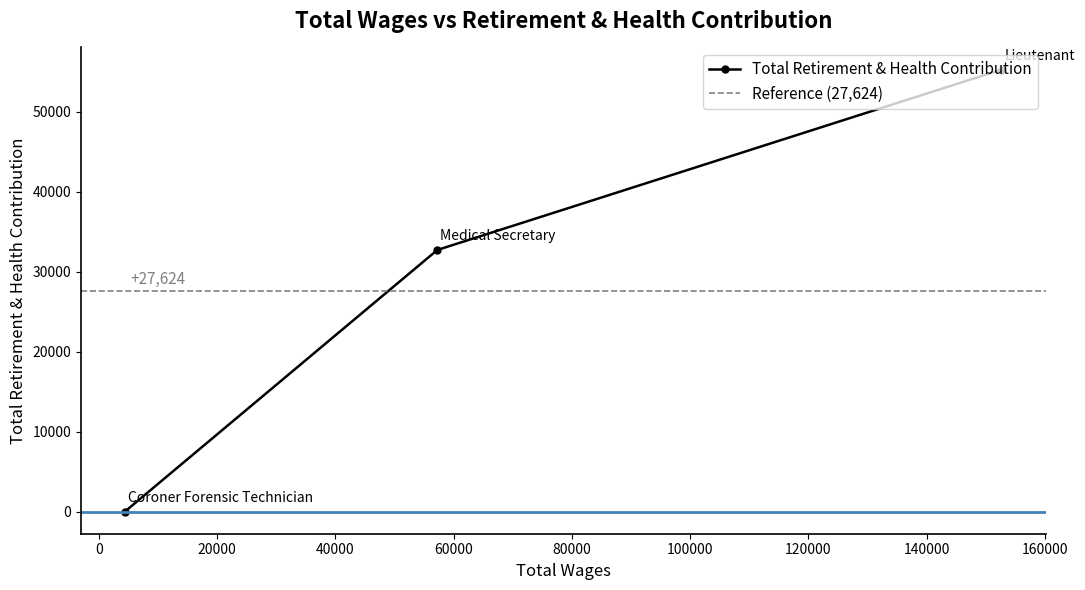

The value at Coroner Forensic Technician is -27326. True or false?

False